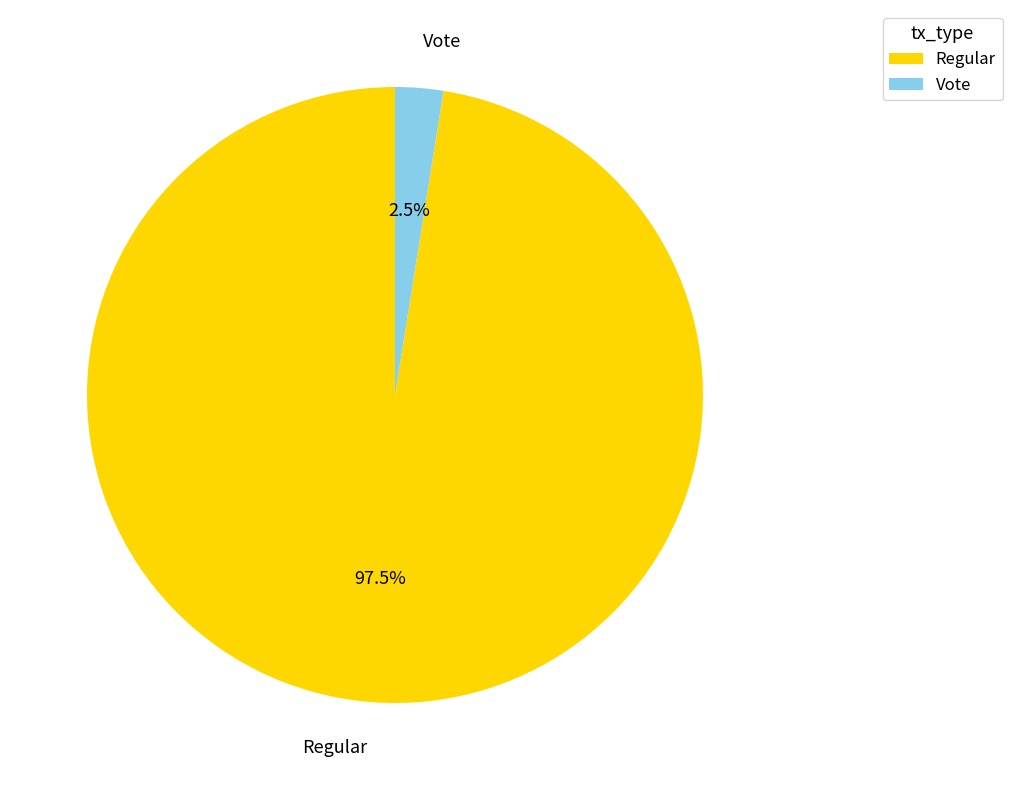

What portion of the pie excludes Regular?

2.5%